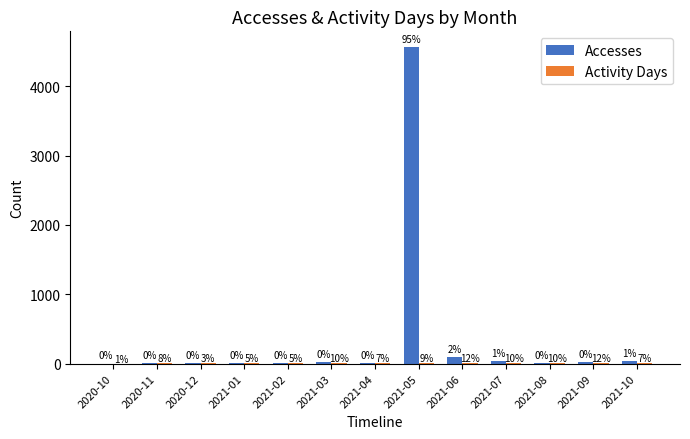

Where is Accesses nearest to the value 2283?

2021-06